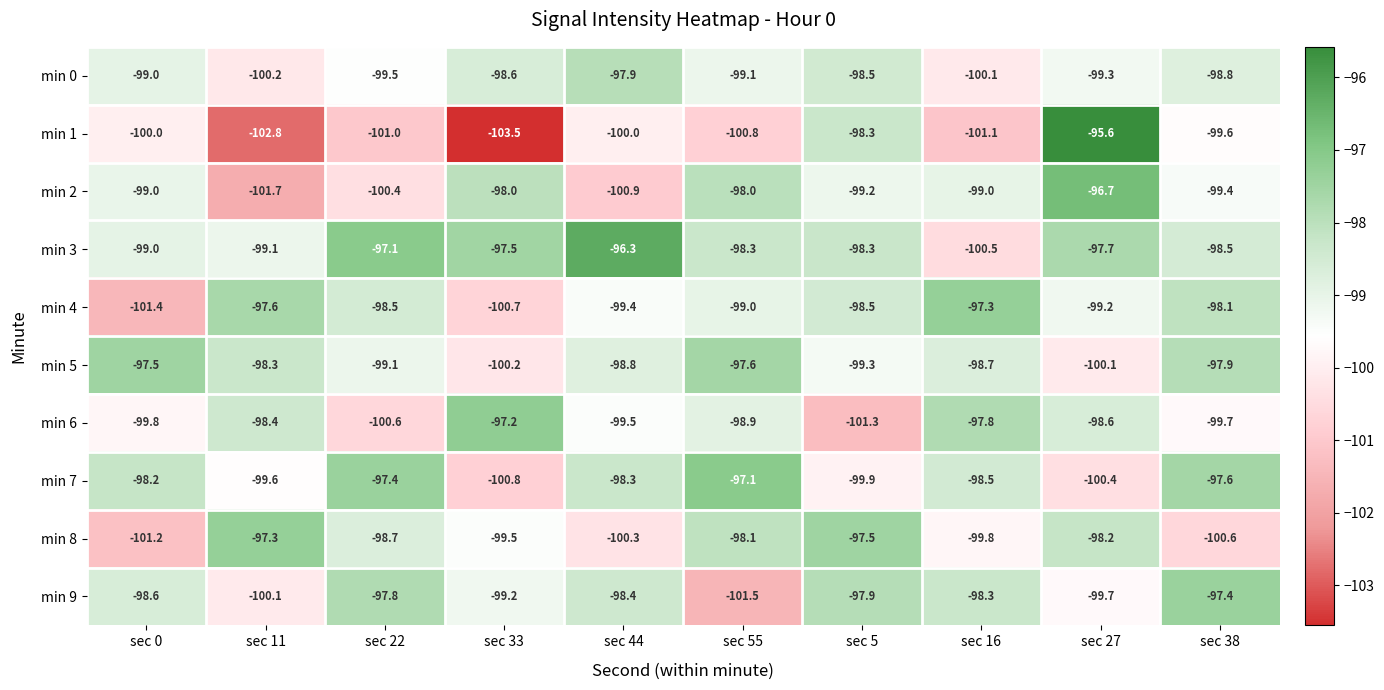

What is the total value across all series at sec 38?

-987.6